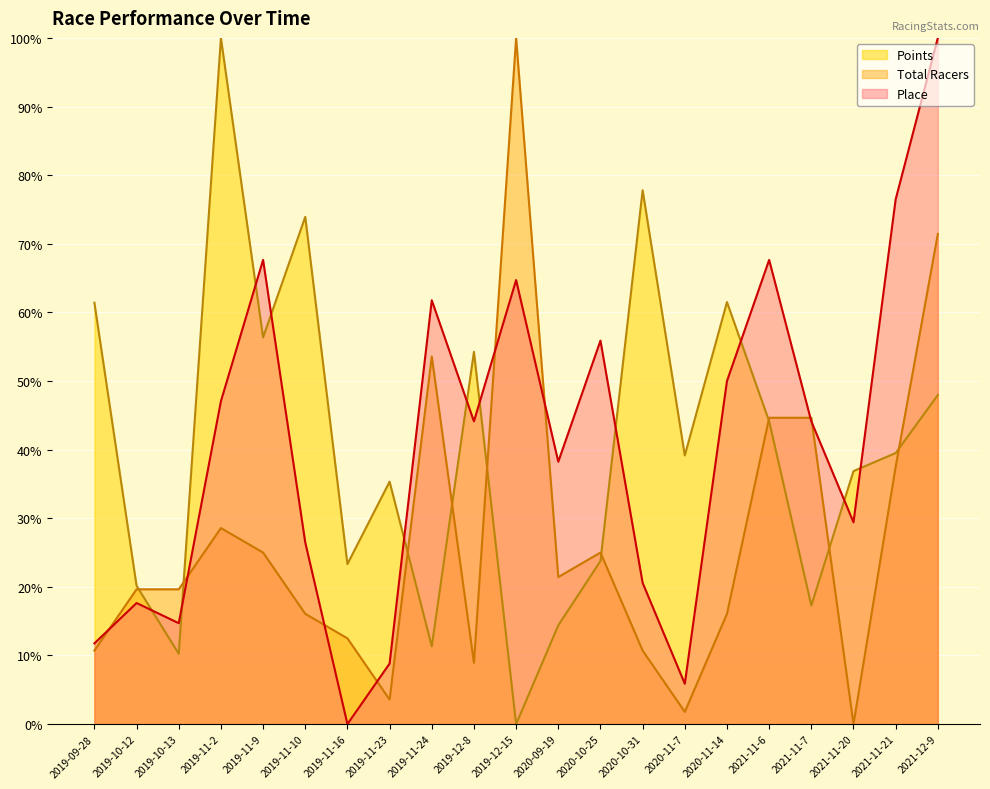

Which category has the lowest value across all series?

2019-11-16